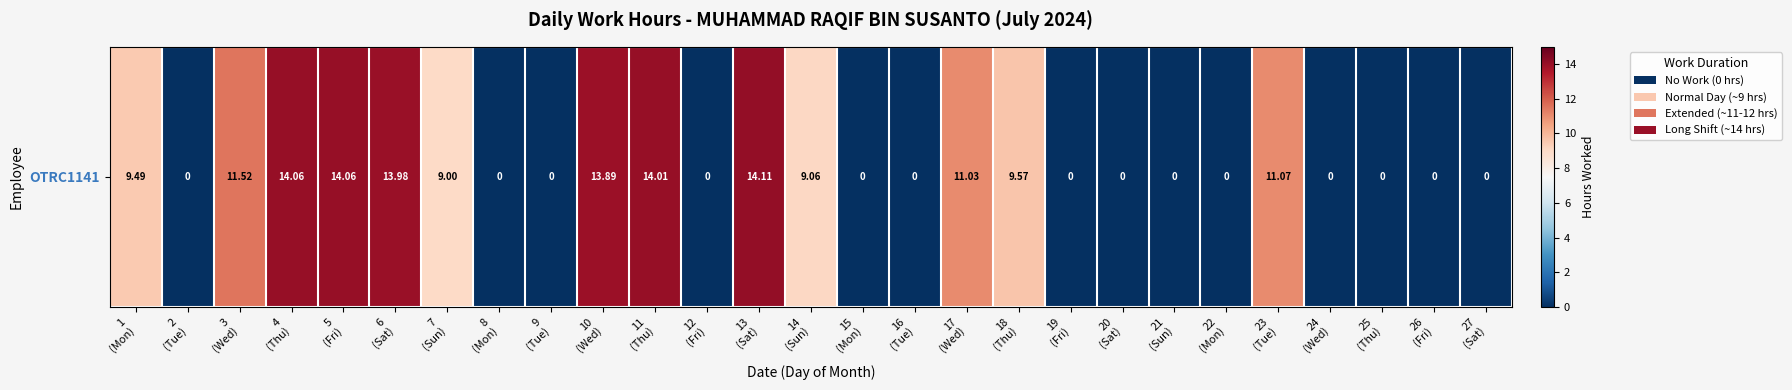

The chart shows a value of -7.9 at 20
(Sat). True or false?

False